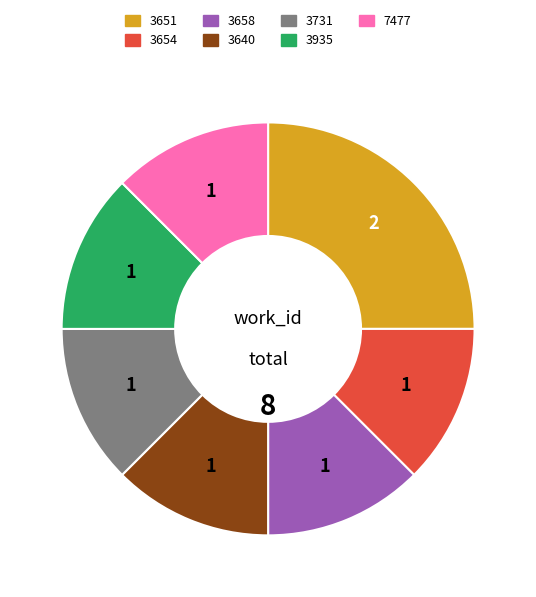

Does any single category account for the majority?

No